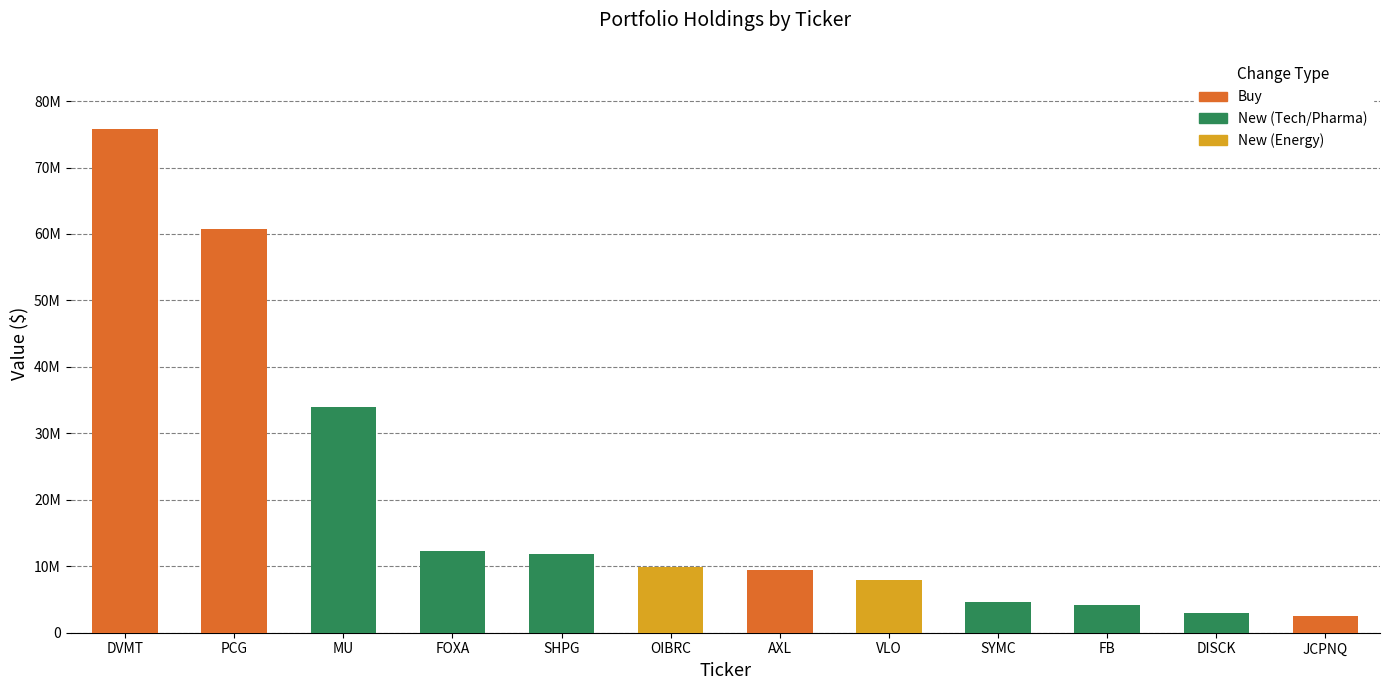

What is the change in value from MU to DISCK?

-30965000